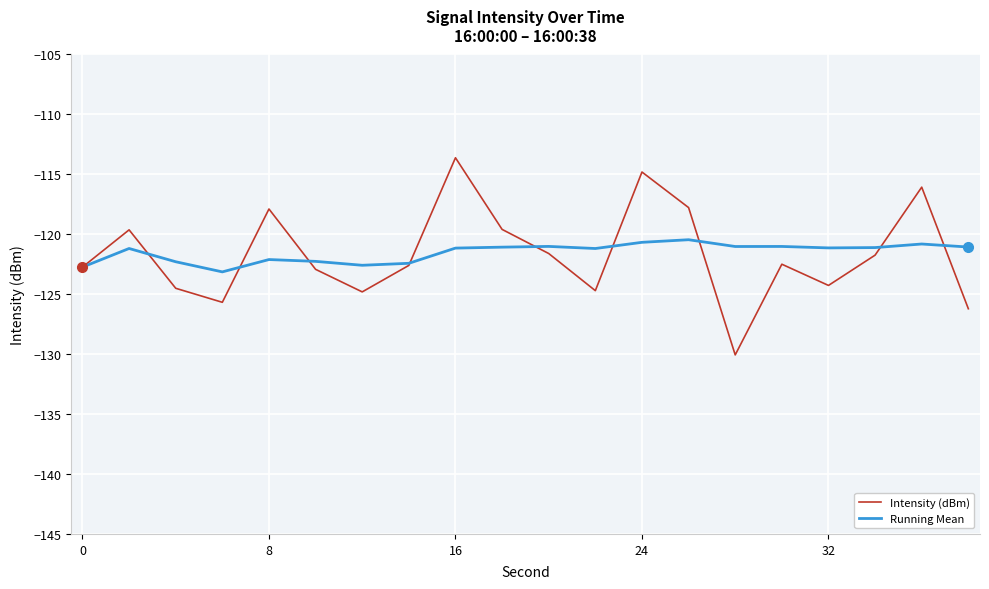

Which series has the largest range (max minus min)?

Intensity (dBm)